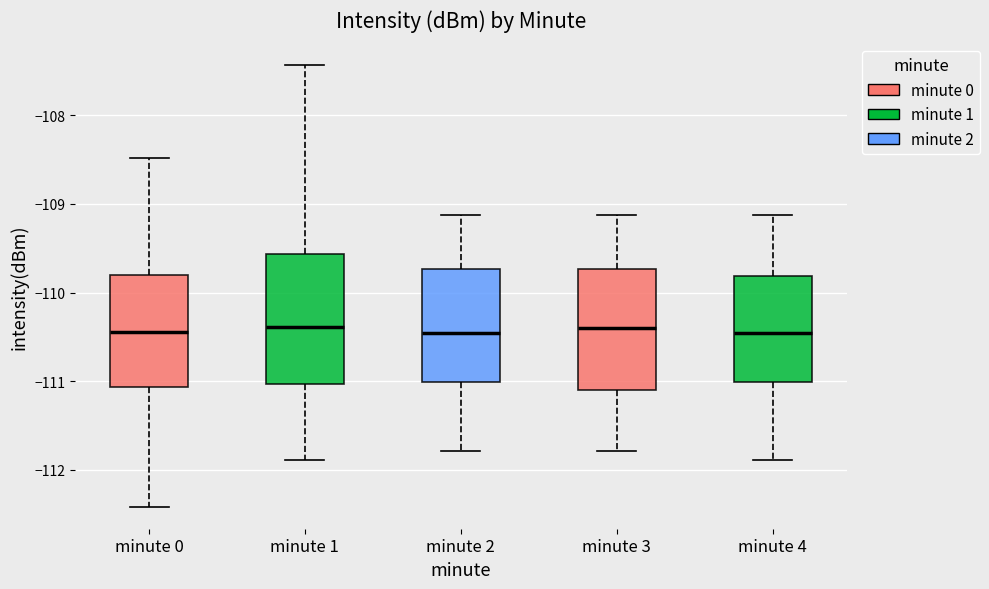

Where does the median line of the box for minute 3 sit on the y-axis? The values are not printed on the chart, so give them approximately, as read against the axis.

-110.4